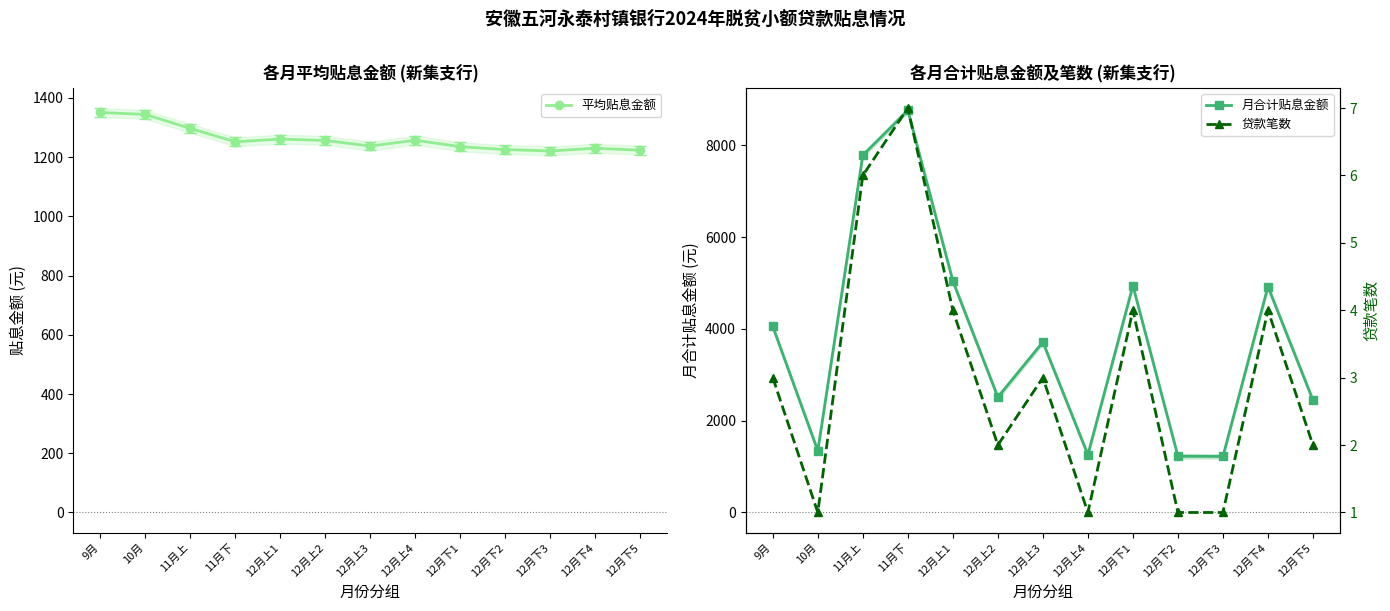

How many interior local peaks does the 贷款笔数 series have?

4